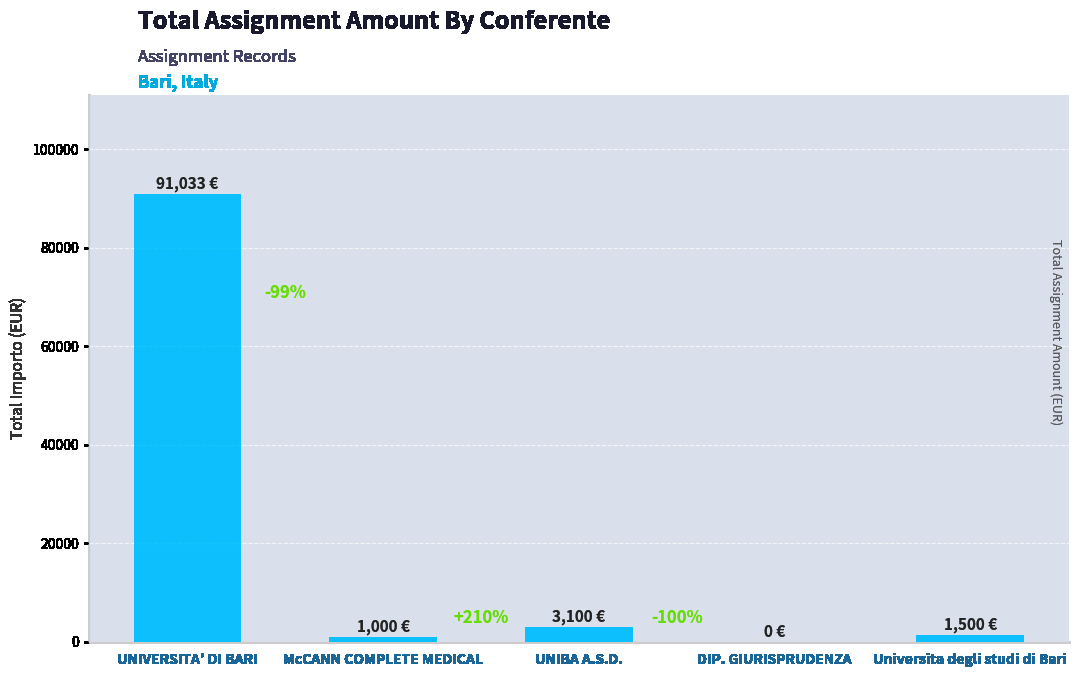

How many values are above zero?

4